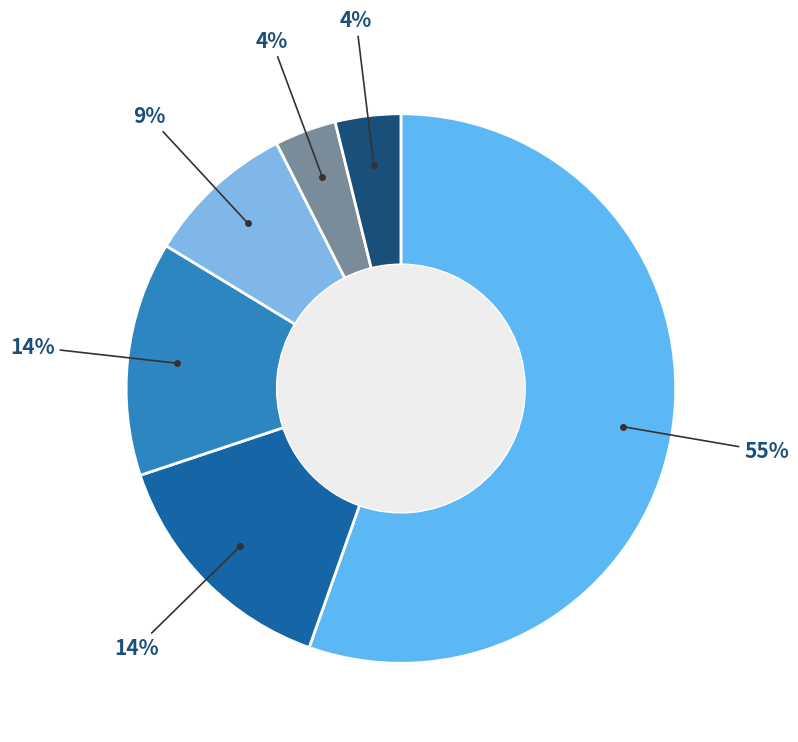

Is there a majority slice in this chart?

Yes